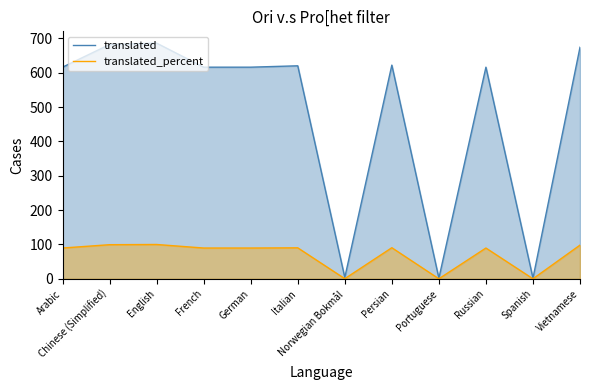

What is the total value across all series at Spanish?

2.2